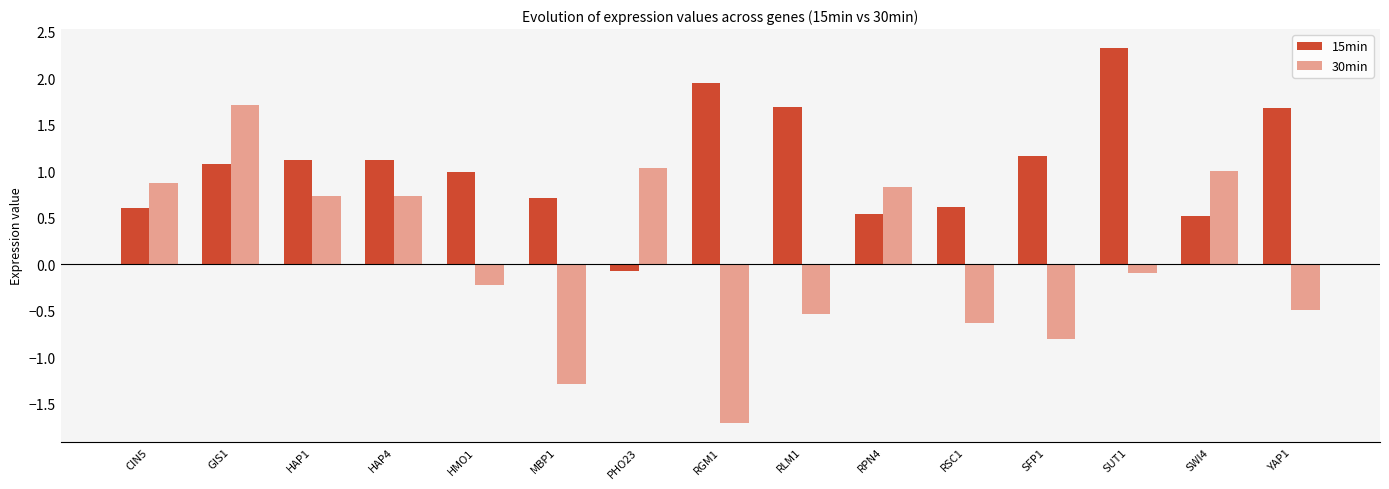

What is the maximum value shown in the chart?

2.3